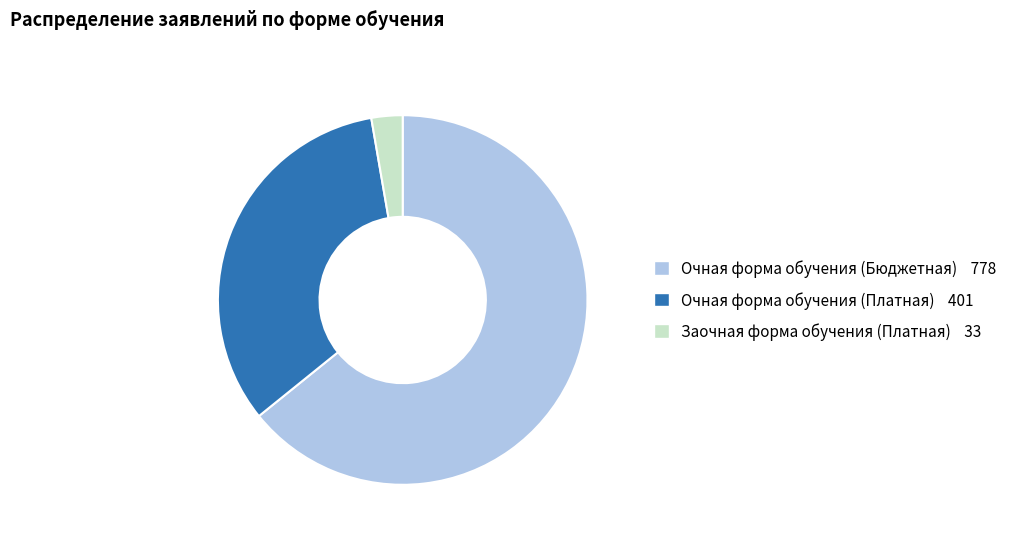

What is the majority slice?

Очная форма обучения (Бюджетная)